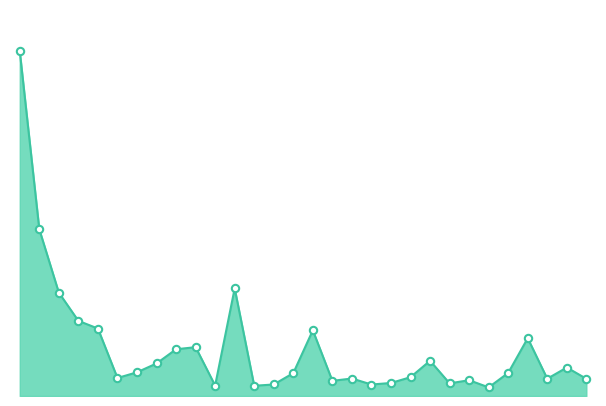

Is this an area chart (filled region under the line)?

Yes